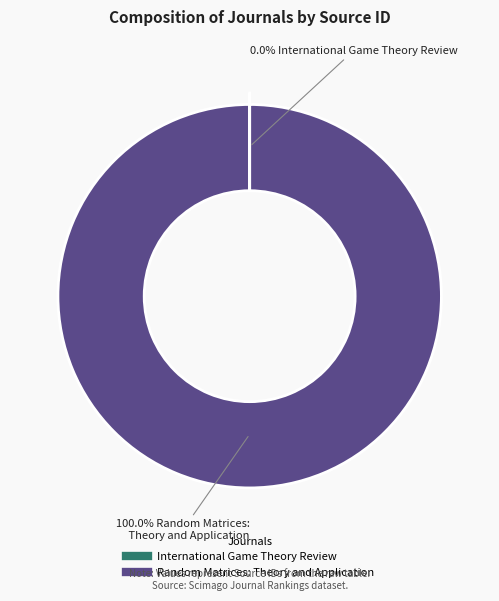

What is the majority slice?

Random Matrices: Theory and Application